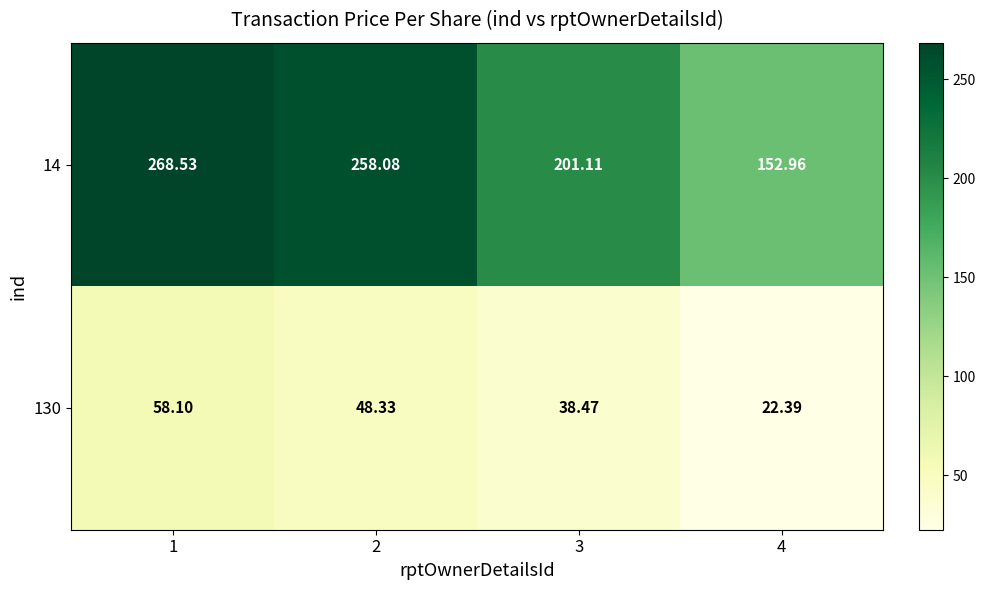

How many data points in 130 are less than 48?

2